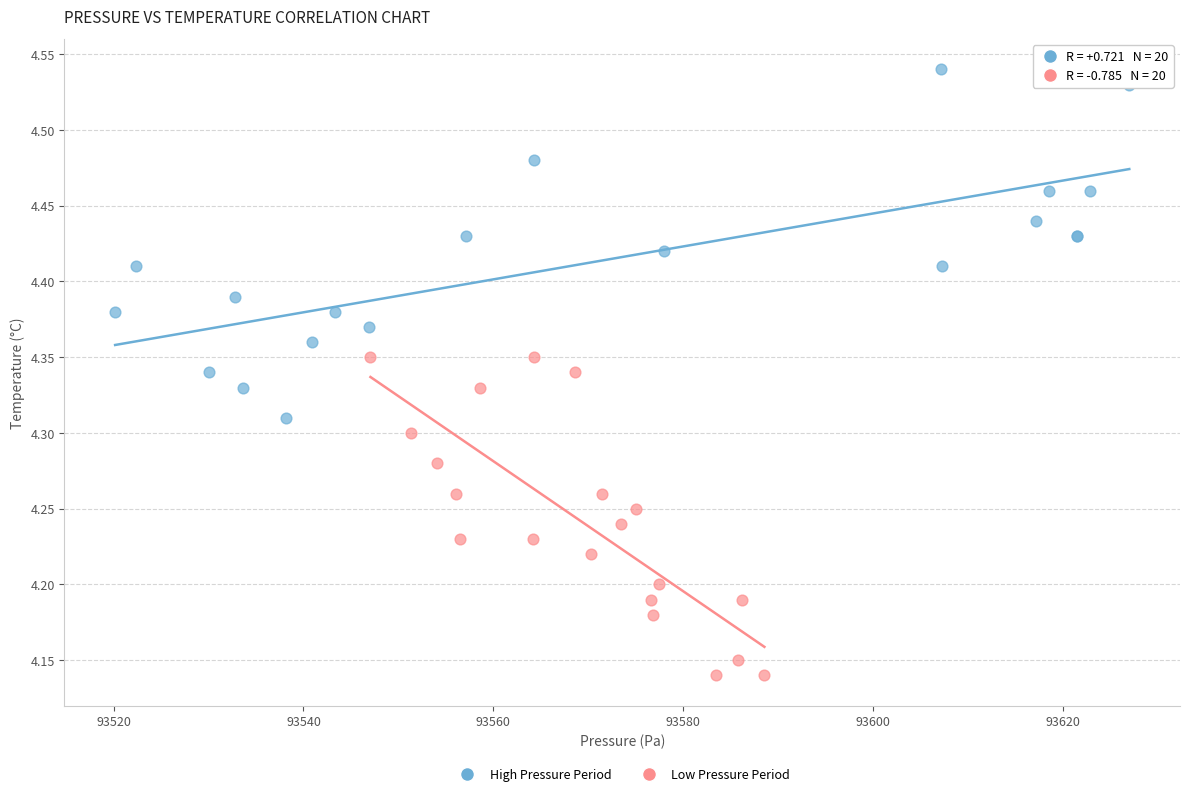

Which series has the largest Y range (max minus min)?

High Pressure Period